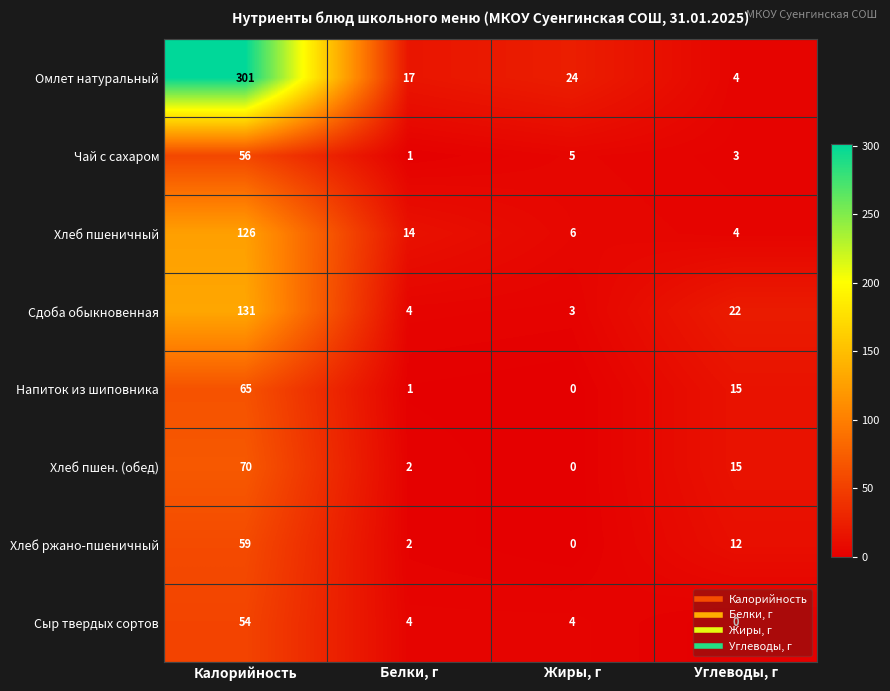

Which series has the largest total across all categories?

Омлет натуральный